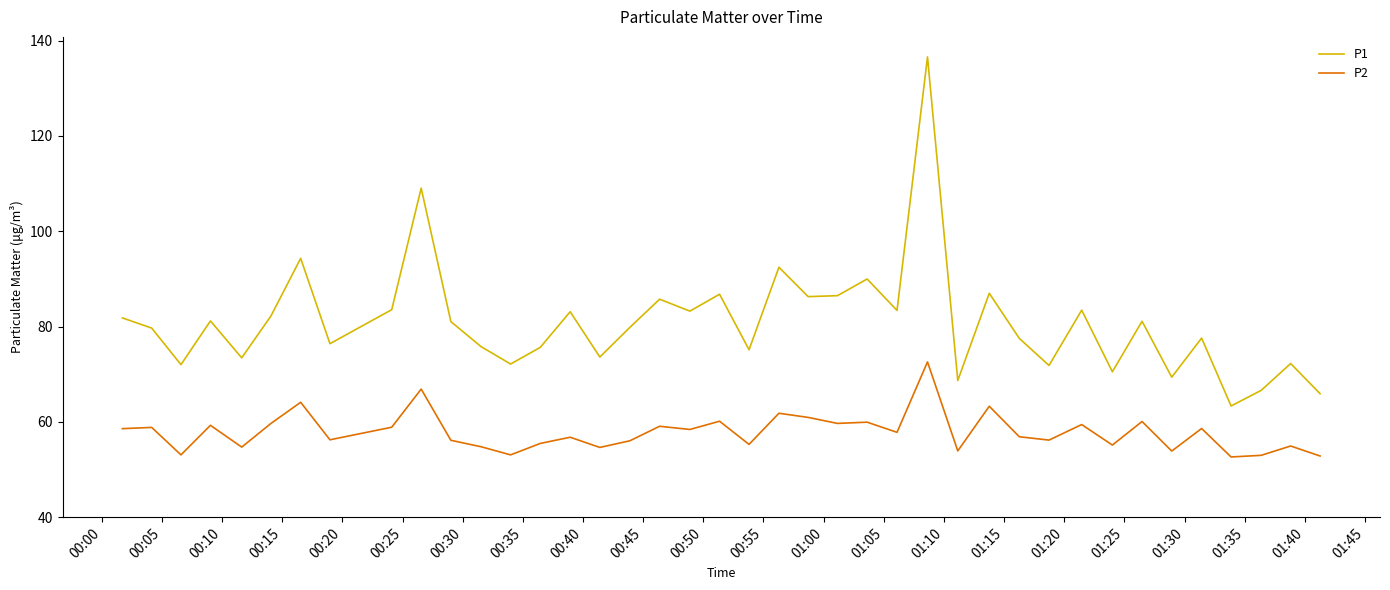

True or false: P2 and P1 intersect in this chart.

False